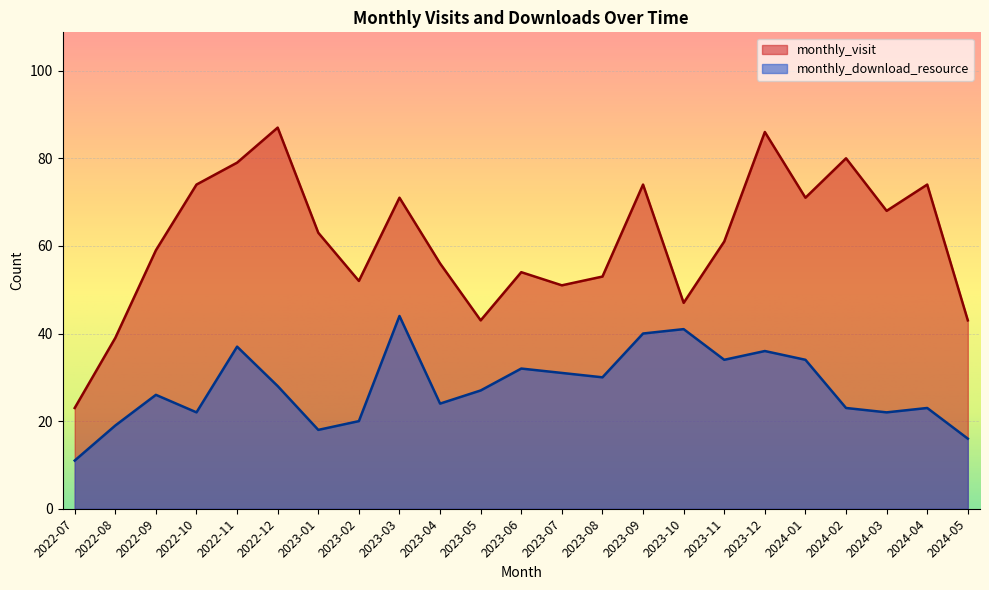

True or false: monthly_visit and monthly_download_resource intersect in this chart.

False